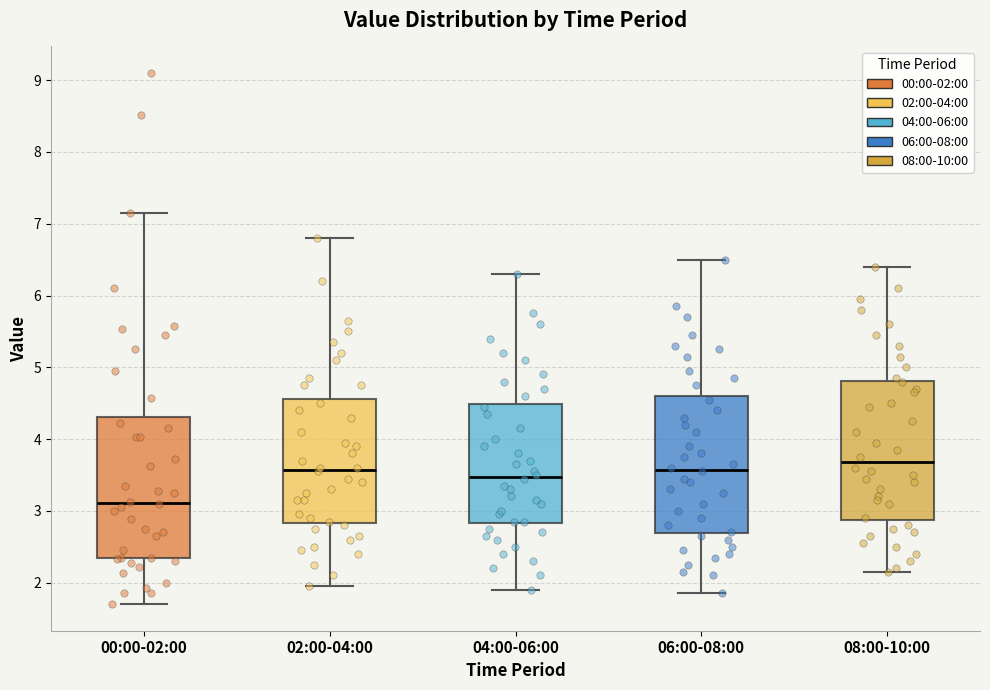

Reading left to right, read every box against the y-axis: the position of its median line, the range the box covers, and the ends of its whiskers. The values are not printed on the chart, so give them approximately, as read against the axis.

00:00-02:00: median 3.1, box 2.3 to 4.3, whiskers 1.7 to 7.2
02:00-04:00: median 3.6, box 2.8 to 4.6, whiskers 2.0 to 6.8
04:00-06:00: median 3.5, box 2.8 to 4.5, whiskers 1.9 to 6.3
06:00-08:00: median 3.6, box 2.7 to 4.6, whiskers 1.9 to 6.5
08:00-10:00: median 3.7, box 2.9 to 4.8, whiskers 2.2 to 6.4